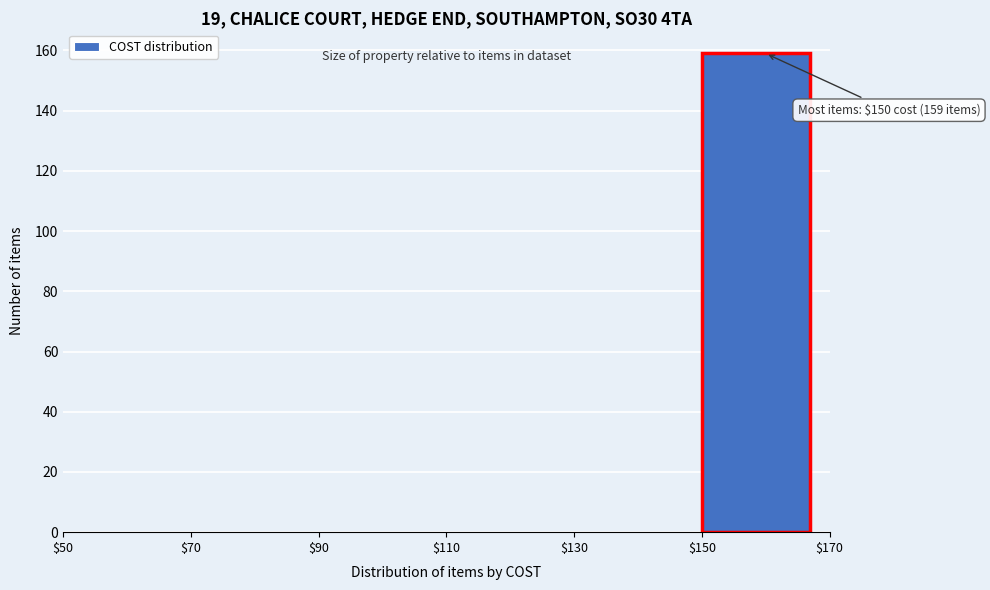

Over which range of the x-axis is the bar tallest?

$150 to $170